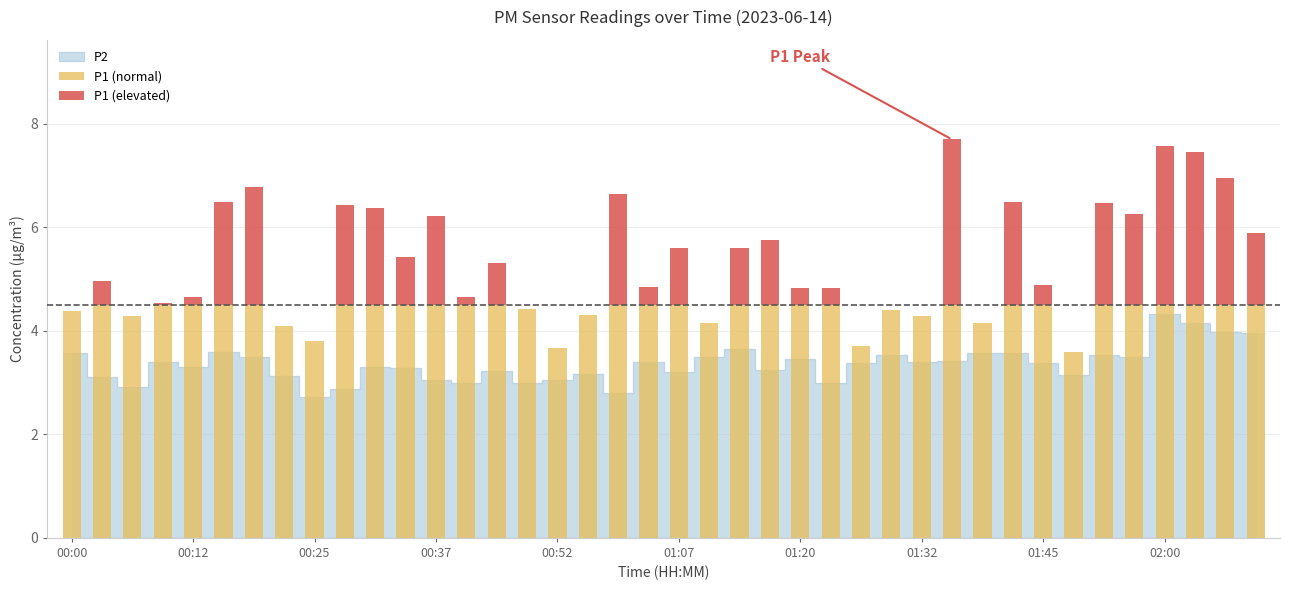

Reading right to left, extract all data points from this chart.

02:09=4.0	02:06=4.0	02:03=4.2	02:00=4.3	01:57=3.5	01:51=3.5	01:48=3.1	01:45=3.4	01:42=3.6	01:38=3.6	01:35=3.4	01:32=3.4	01:29=3.5	01:26=3.4	01:23=3.0	01:20=3.5	01:17=3.2	01:14=3.6	01:11=3.5	01:07=3.2	01:04=3.4	01:01=2.8	00:55=3.2	00:52=3.0	00:49=3.0	00:43=3.2	00:40=3.0	00:37=3.0	00:34=3.3	00:31=3.3	00:28=2.9	00:25=2.7	00:22=3.1	00:18=3.5	00:15=3.6	00:12=3.3	00:09=3.4	00:06=2.9	00:03=3.1	00:00=3.6